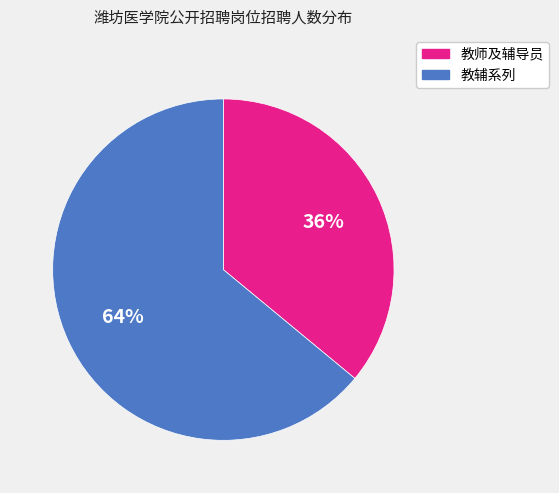

Combined, do 教辅系列 and 教师及辅导员 account for over 50%?

Yes